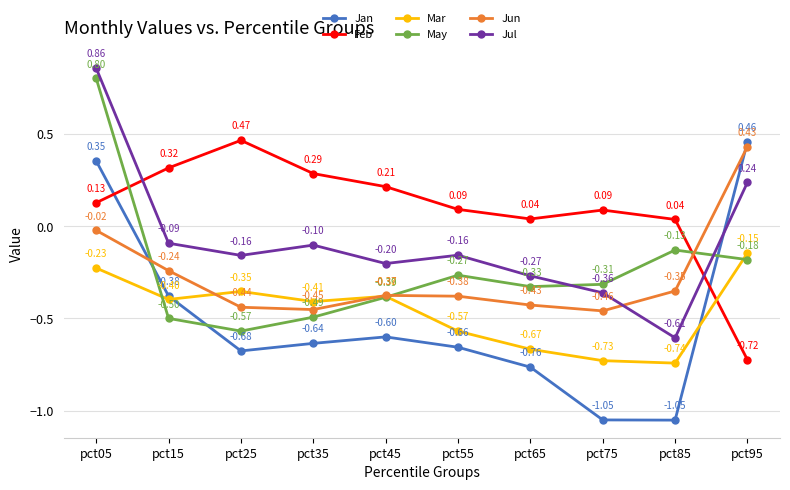

What is the sum of the Jul values at pct45 and pct25?

-0.4